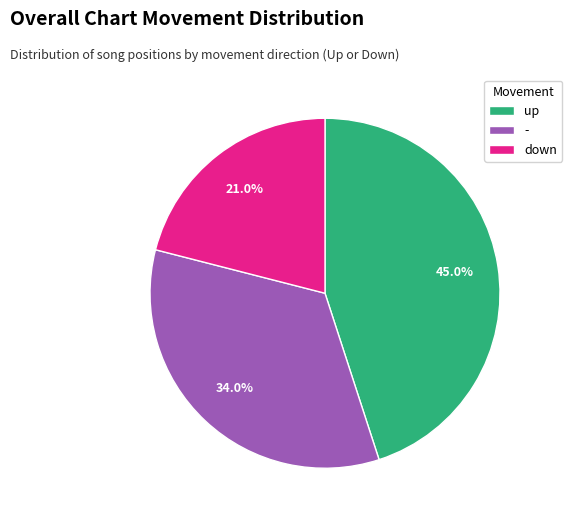

Rank the categories by value from lowest to highest.

down, -, up